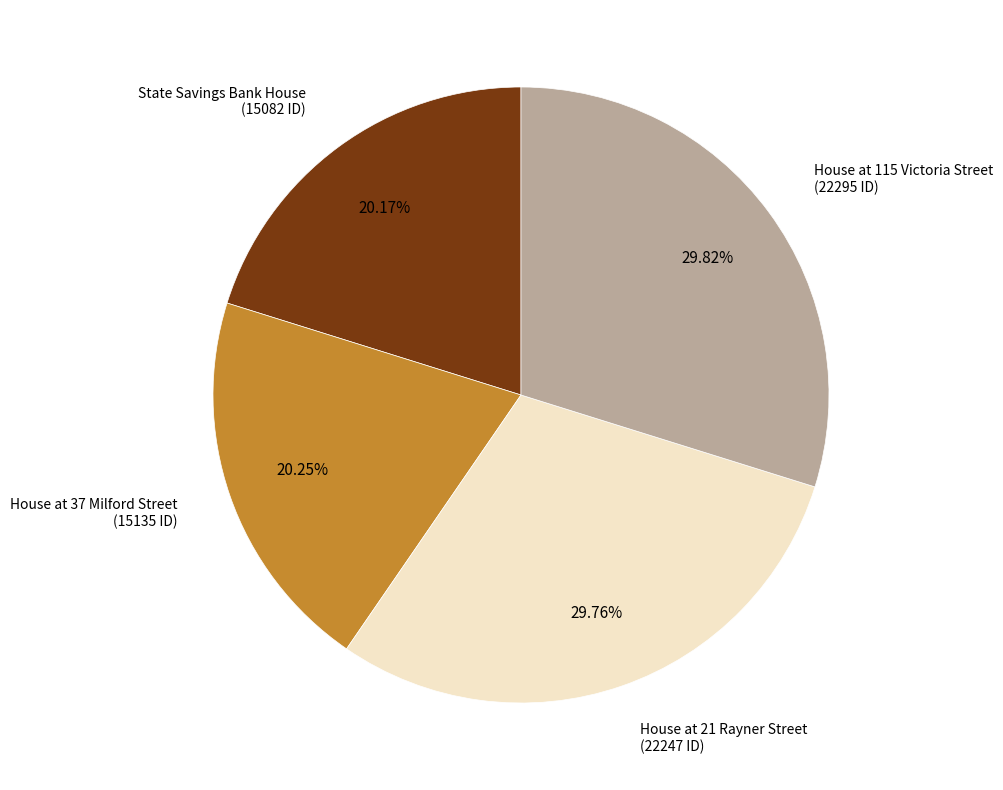

Does any single category account for the majority?

No